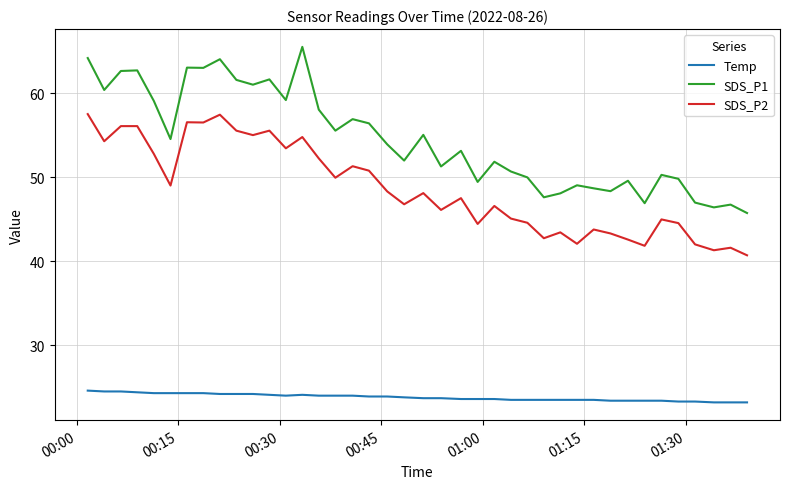

What is the minimum value shown in the chart?

23.2